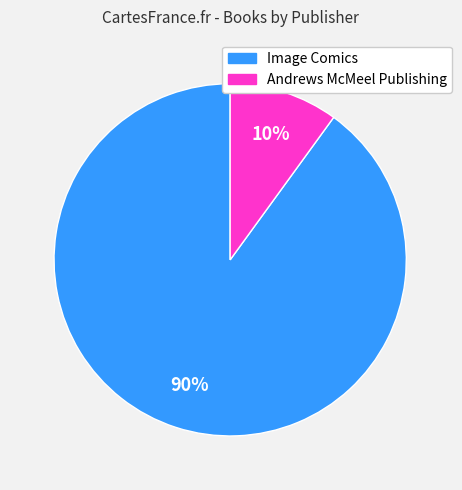

What percentage is the Andrews McMeel Publishing slice, to the nearest percent?

10%